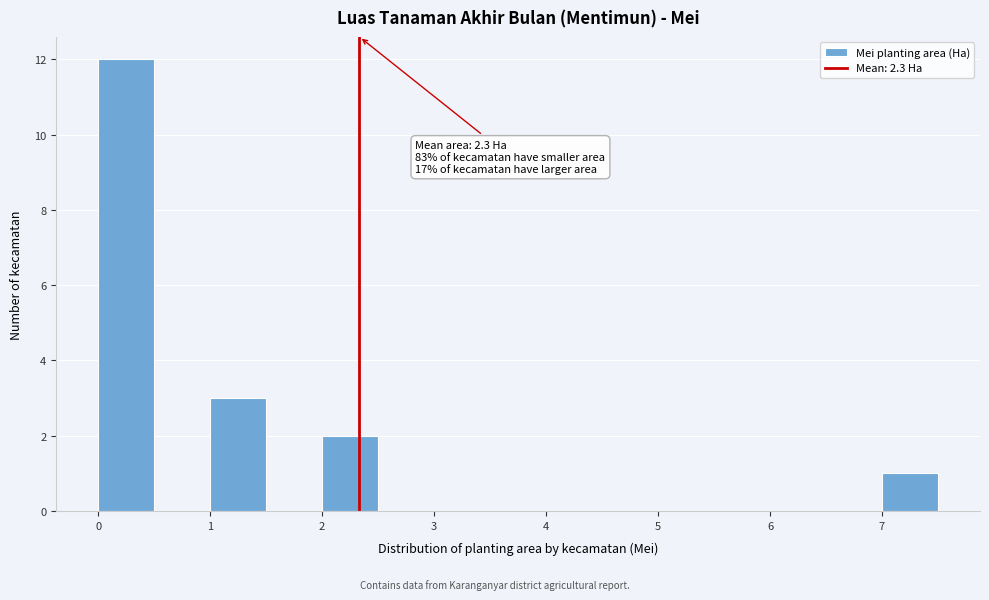

Which range on the x-axis has the tallest bar?

0.0 to 0.5